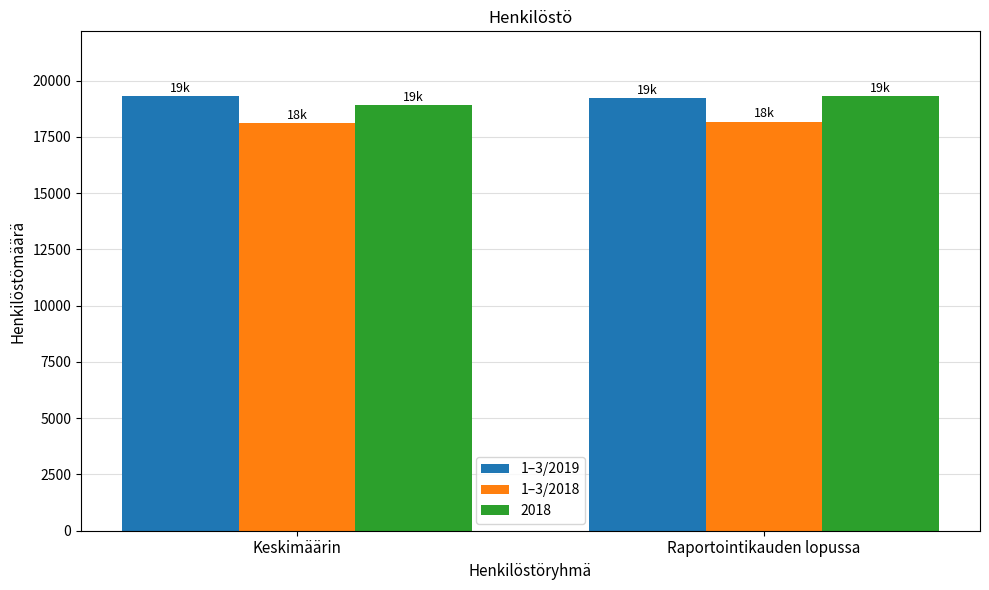

Does the chart contain stacked bars?

No